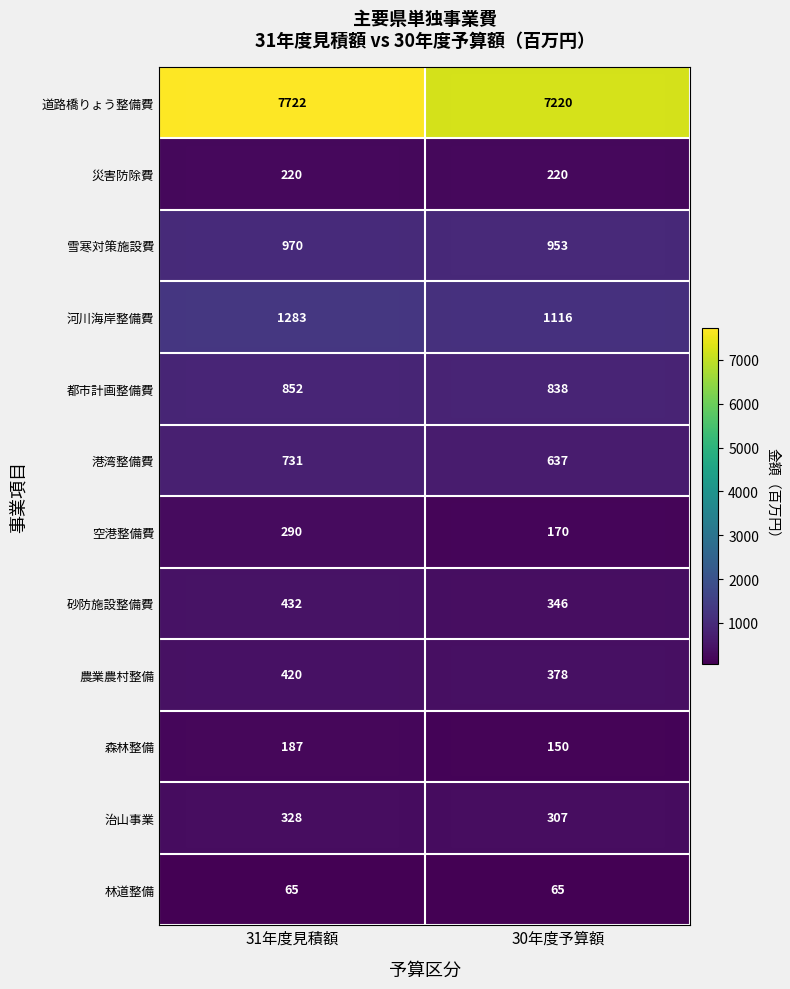

What is the minimum value for 林道整備?

65